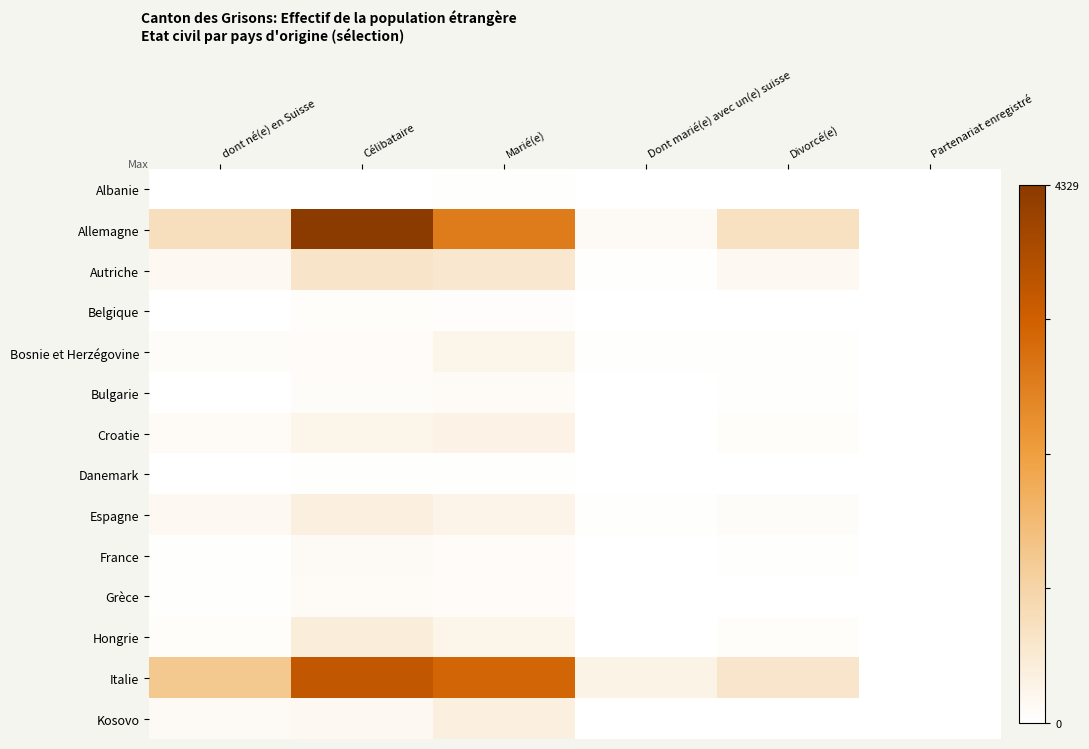

Reading left to right, extract all data points from this chart.

Albanie: dont né(e) en Suisse=0	Célibataire=2	Marié(e)=21	Dont marié(e) avec un(e) suisse=1	Divorcé(e)=0	Partenariat enregistré=0
Allemagne: dont né(e) en Suisse=826	Célibataire=4329	Marié(e)=2761	Dont marié(e) avec un(e) suisse=139	Divorcé(e)=770	Partenariat enregistré=3
Autriche: dont né(e) en Suisse=169	Célibataire=681	Marié(e)=607	Dont marié(e) avec un(e) suisse=28	Divorcé(e)=169	Partenariat enregistré=2
Belgique: dont né(e) en Suisse=10	Célibataire=65	Marié(e)=45	Dont marié(e) avec un(e) suisse=4	Divorcé(e)=8	Partenariat enregistré=0
Bosnie et Herzégovine: dont né(e) en Suisse=70	Célibataire=98	Marié(e)=262	Dont marié(e) avec un(e) suisse=25	Divorcé(e)=28	Partenariat enregistré=1
Bulgarie: dont né(e) en Suisse=7	Célibataire=81	Marié(e)=106	Dont marié(e) avec un(e) suisse=1	Divorcé(e)=21	Partenariat enregistré=0
Croatie: dont né(e) en Suisse=103	Célibataire=257	Marié(e)=318	Dont marié(e) avec un(e) suisse=11	Divorcé(e)=58	Partenariat enregistré=0
Danemark: dont né(e) en Suisse=8	Célibataire=32	Marié(e)=30	Dont marié(e) avec un(e) suisse=1	Divorcé(e)=7	Partenariat enregistré=0
Espagne: dont né(e) en Suisse=155	Célibataire=381	Marié(e)=272	Dont marié(e) avec un(e) suisse=19	Divorcé(e)=72	Partenariat enregistré=1
France: dont né(e) en Suisse=21	Célibataire=137	Marié(e)=85	Dont marié(e) avec un(e) suisse=2	Divorcé(e)=18	Partenariat enregistré=0
Grèce: dont né(e) en Suisse=17	Célibataire=106	Marié(e)=86	Dont marié(e) avec un(e) suisse=3	Divorcé(e)=9	Partenariat enregistré=1
Hongrie: dont né(e) en Suisse=63	Célibataire=459	Marié(e)=261	Dont marié(e) avec un(e) suisse=2	Divorcé(e)=62	Partenariat enregistré=0
Italie: dont né(e) en Suisse=1329	Célibataire=3477	Marié(e)=3152	Dont marié(e) avec un(e) suisse=289	Divorcé(e)=655	Partenariat enregistré=3
Kosovo: dont né(e) en Suisse=148	Célibataire=165	Marié(e)=391	Dont marié(e) avec un(e) suisse=13	Divorcé(e)=11	Partenariat enregistré=0